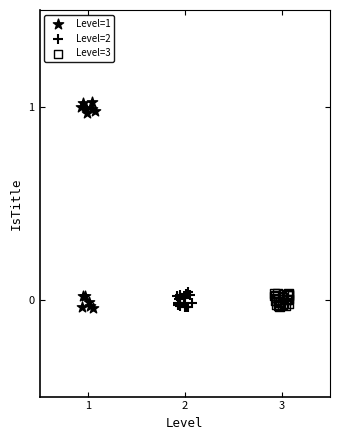

Which series has the largest Y range (max minus min)?

Level=1